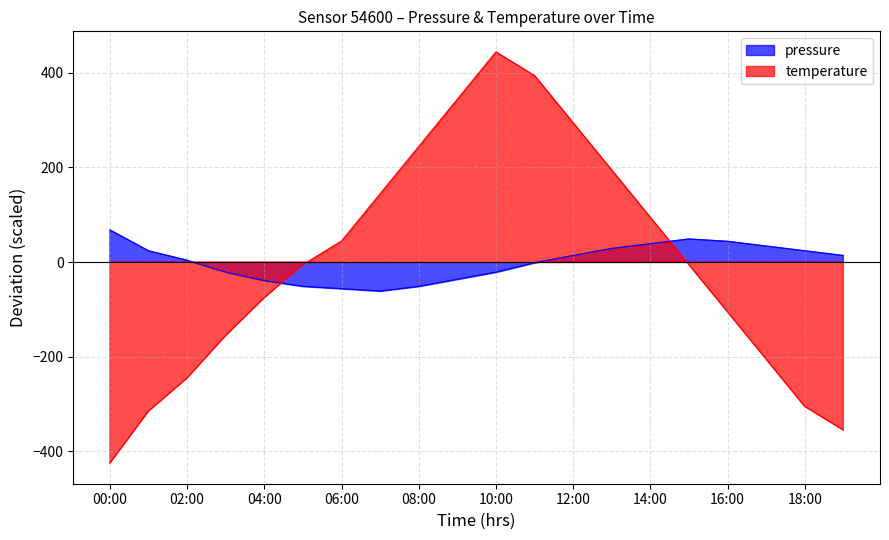

What is the spread (max minus min) of values at 03:00?

134.2